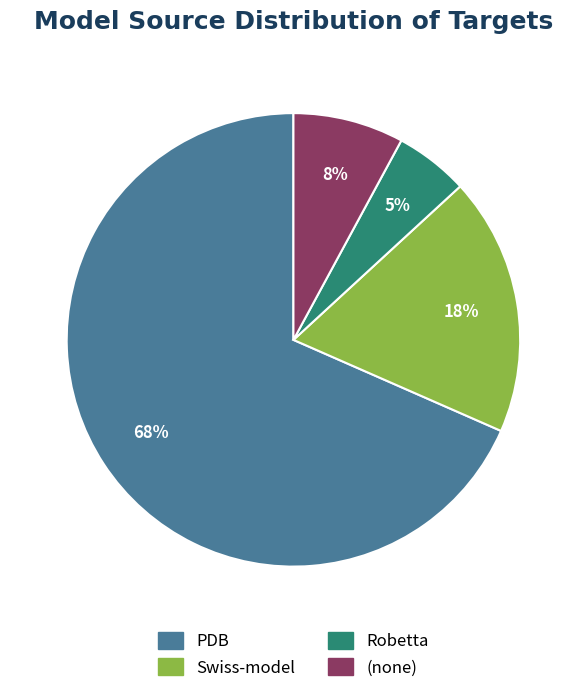

To the nearest percent, what is the average slice percentage?

25%